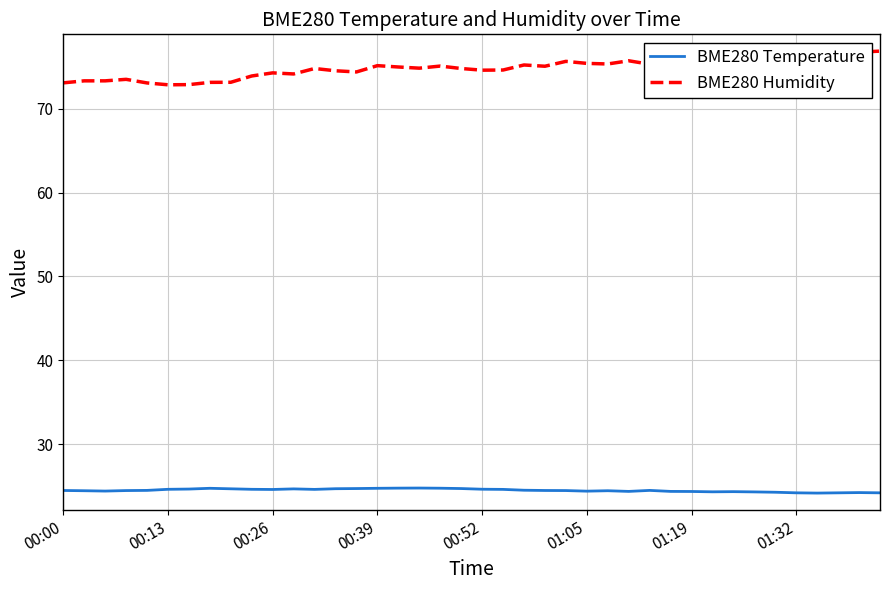

How many BME280 Temperature values are between 24 and 25?

40